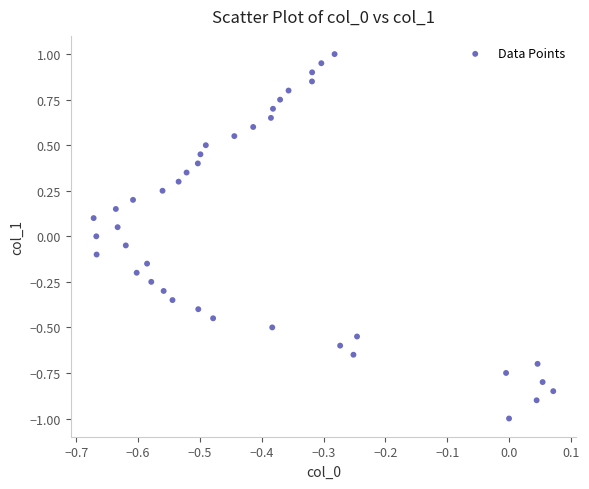

What is the range of Y values (max minus min)?

2.0